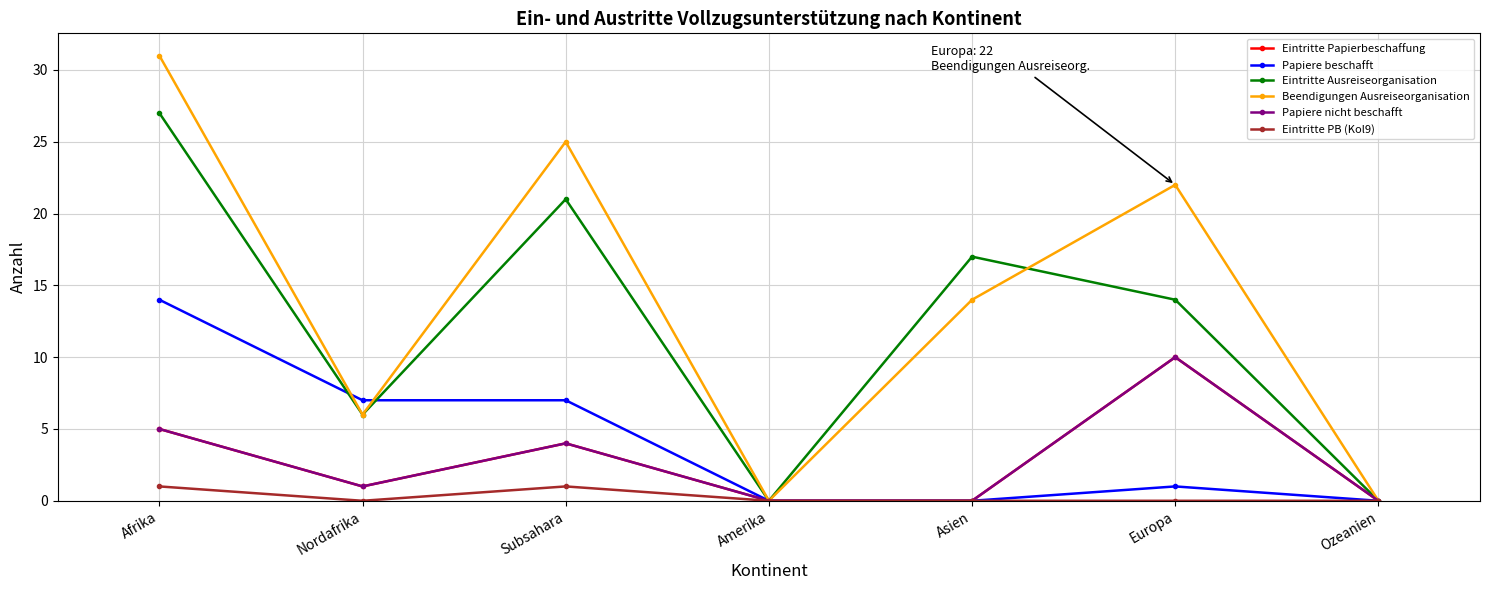

Count the Eintritte PB (Kol9) values in the range 0 to 1.

7